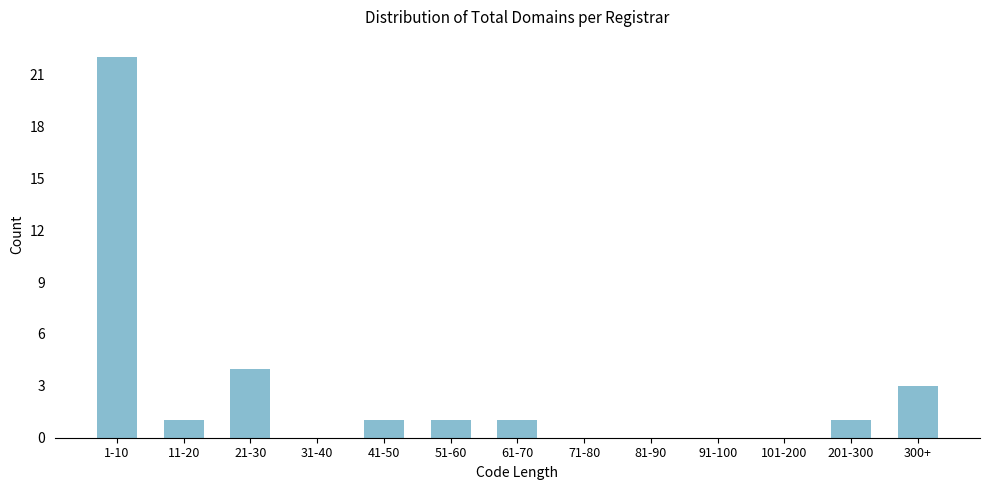

Reading right to left, list all the values displayed in this chart.

300+=3	201-300=1	101-200=0	91-100=0	81-90=0	71-80=0	61-70=1	51-60=1	41-50=1	31-40=0	21-30=4	11-20=1	1-10=22